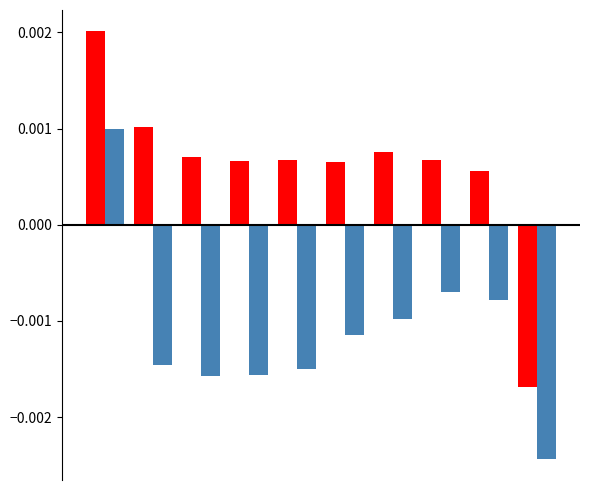

Count the number of categories in the chart.

10